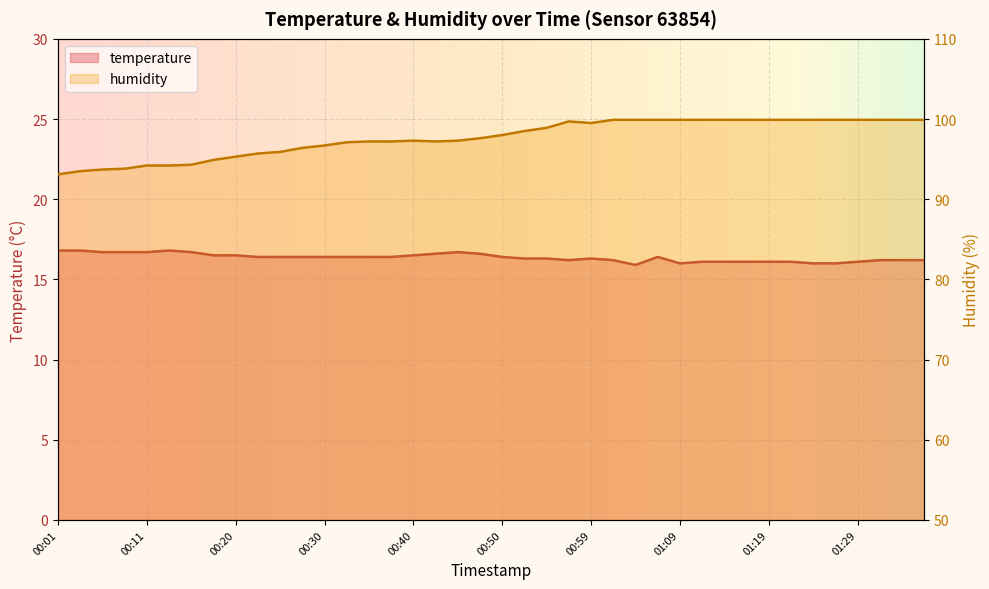

True or false: humidity has a value of 99.9 at 01:02.

True